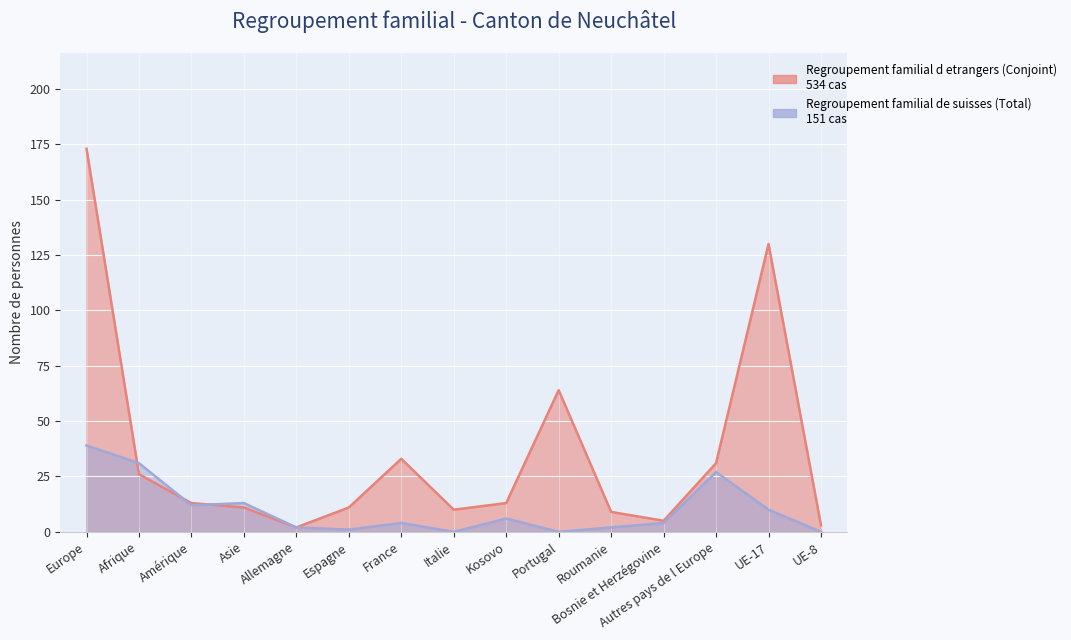

Between UE-8 and Amérique, which is larger?

Amérique